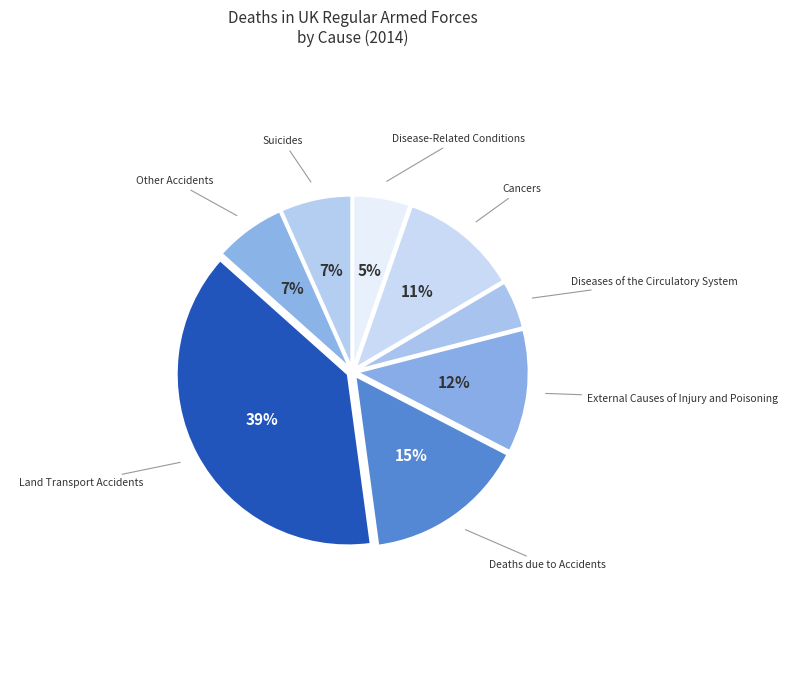

To the nearest percent, what is the difference between the largest and smallest slice percentages?

34%